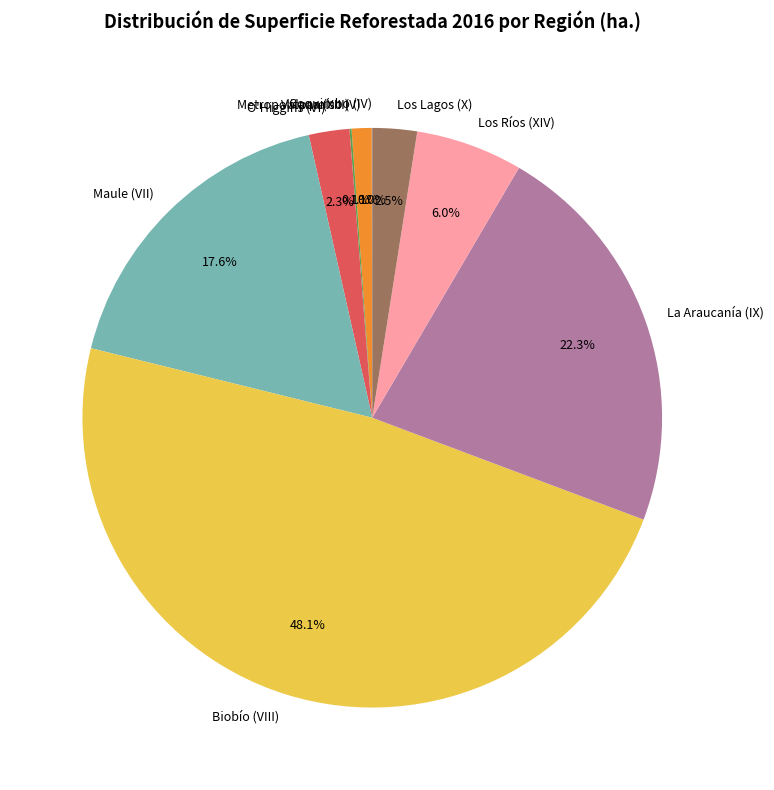

What percentage do Maule (VII) and La Araucanía (IX) together represent?

39.9%